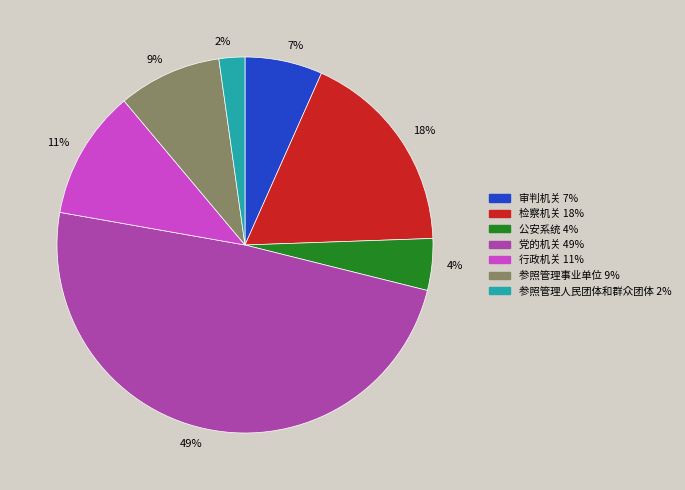

Do 9% and 11% together represent more than half of the pie?

No